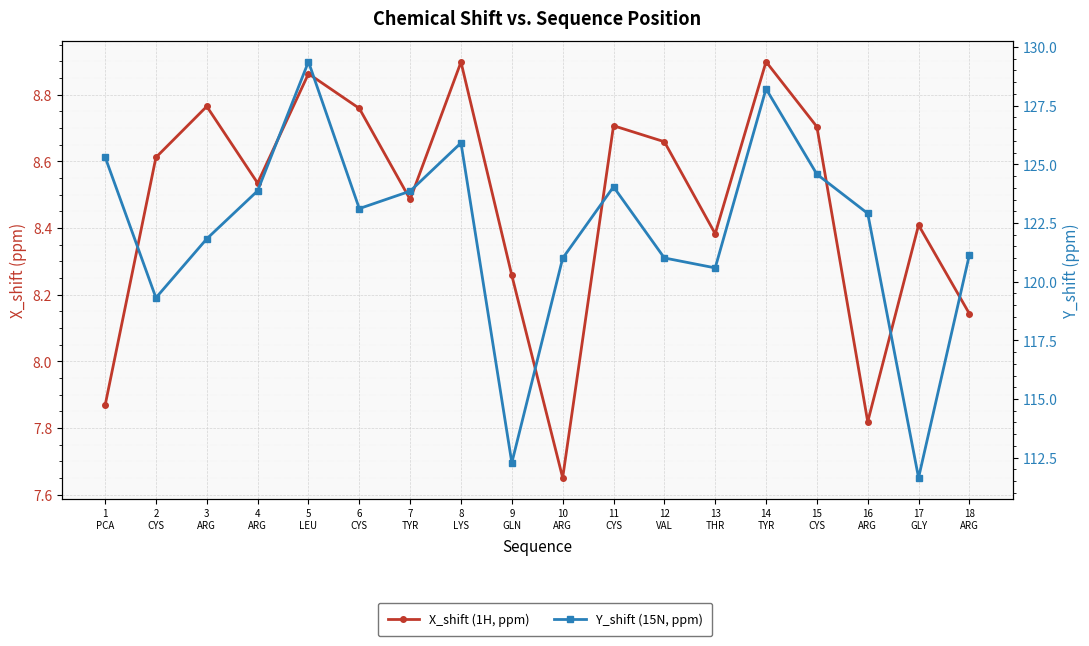

Is it true that X_shift (1H, ppm) equals 5.5 at 11
CYS?

False